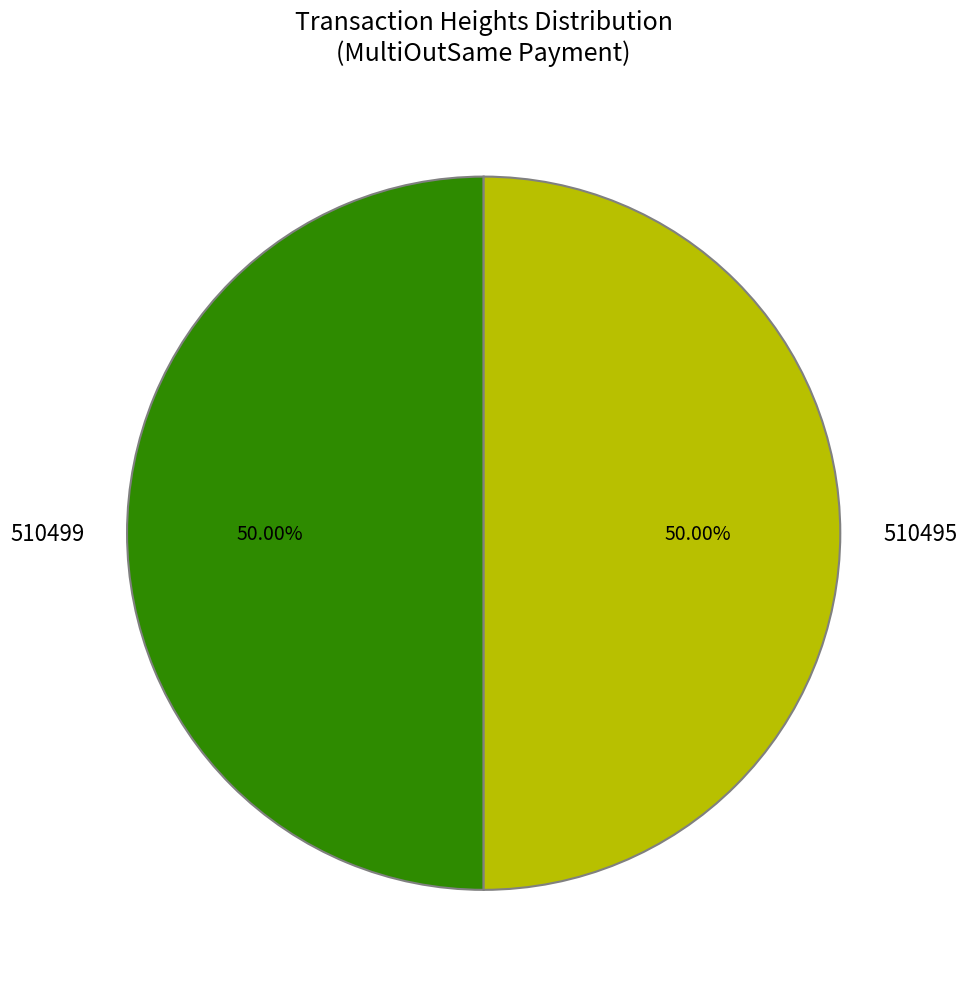

Approximately how many times larger is the value at 510499 compared to 510495?

1.0